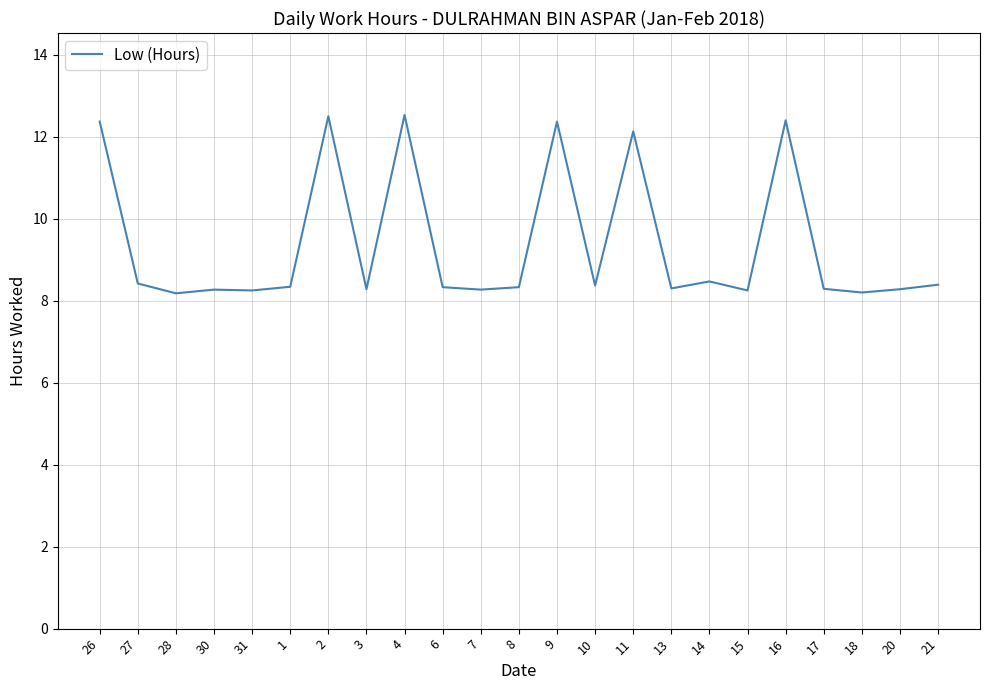

What is the change in value from 11 to 15?

-3.9